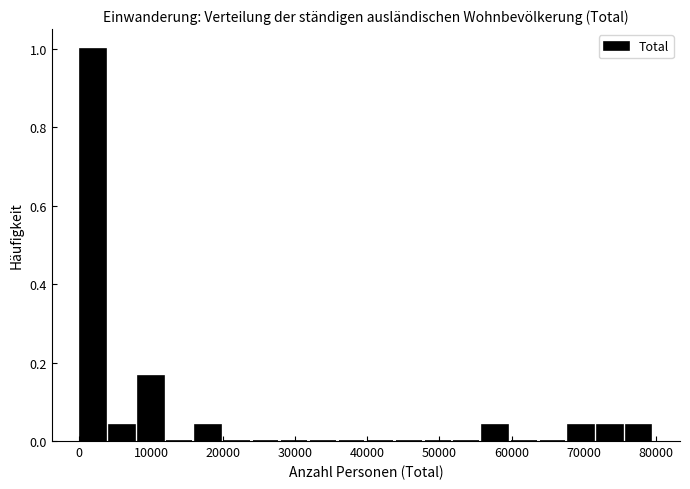

Read against the x-axis, roughly where is the centre of the tallest bar?

2000